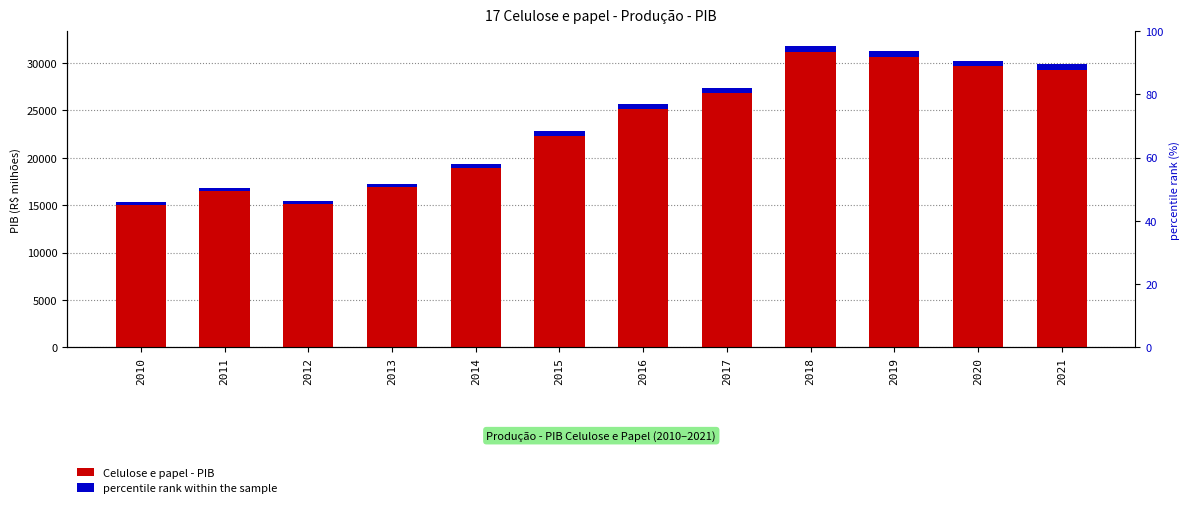

How many distinct data groups are displayed?

2